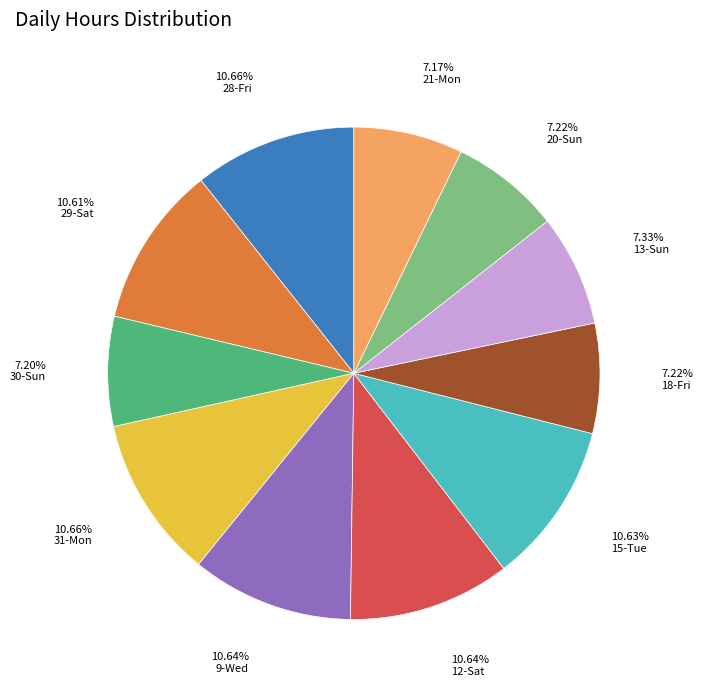

Does any single category account for the majority?

No